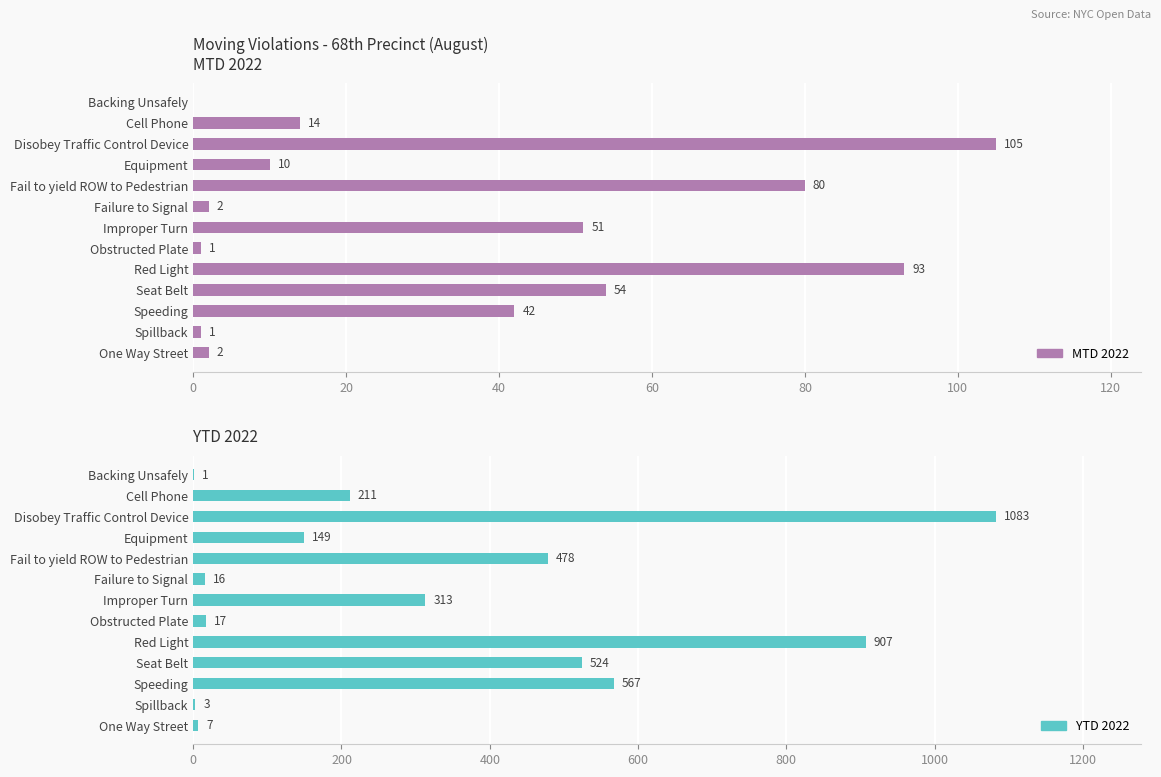

Is it true that YTD 2022 equals 744 at Seat Belt?

False